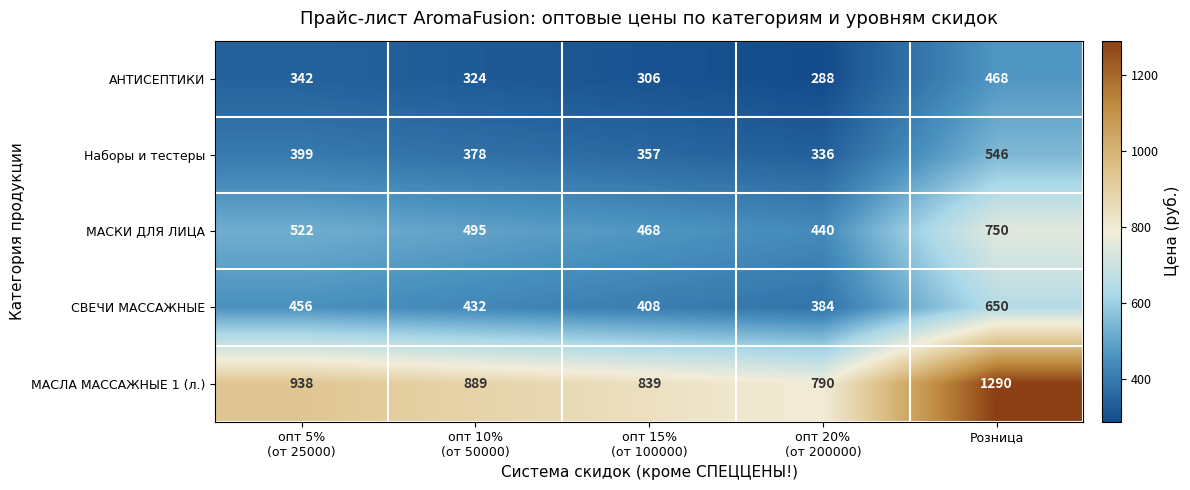

What is the total value across all series at опт 10%
(от 50000)?

2518